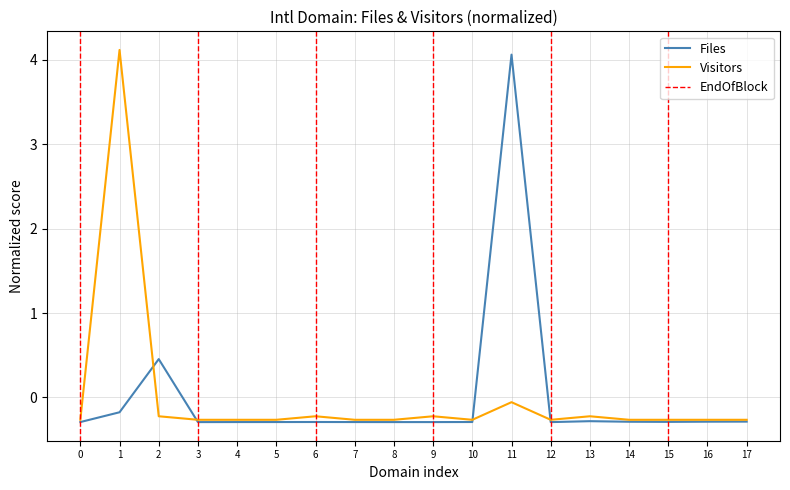

How many values in Visitors are below zero?

17